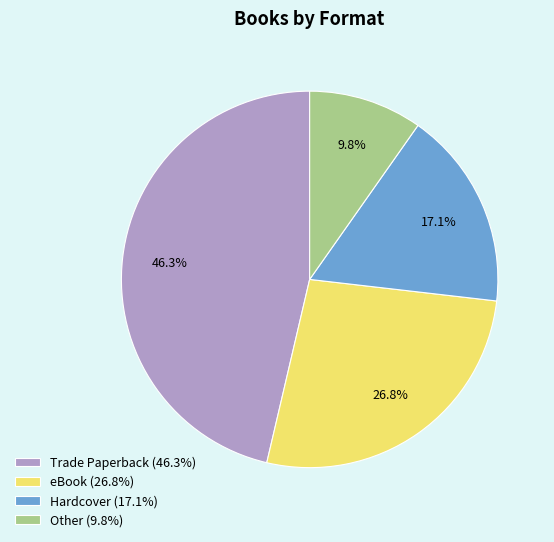

What is the largest slice in the pie chart?

Trade Paperback